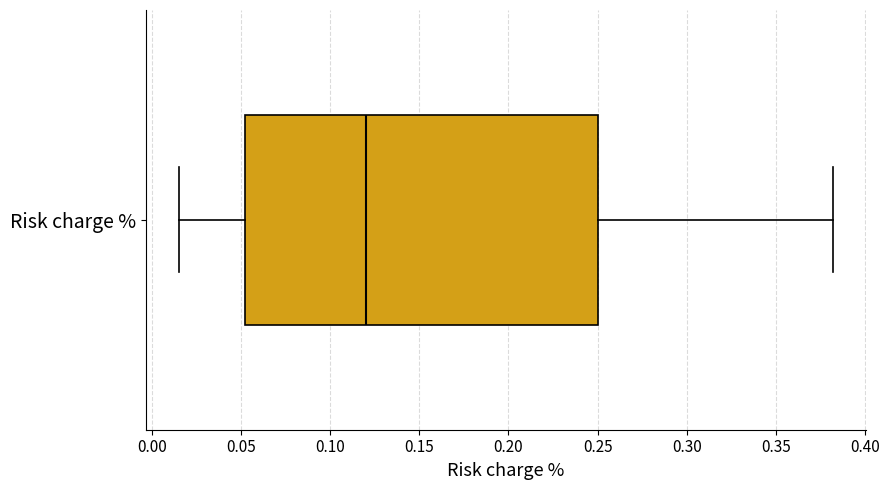

Where does the right whisker of the box for Risk charge % end on the x-axis? The values are not printed on the chart, so give them approximately, as read against the axis.

0.380